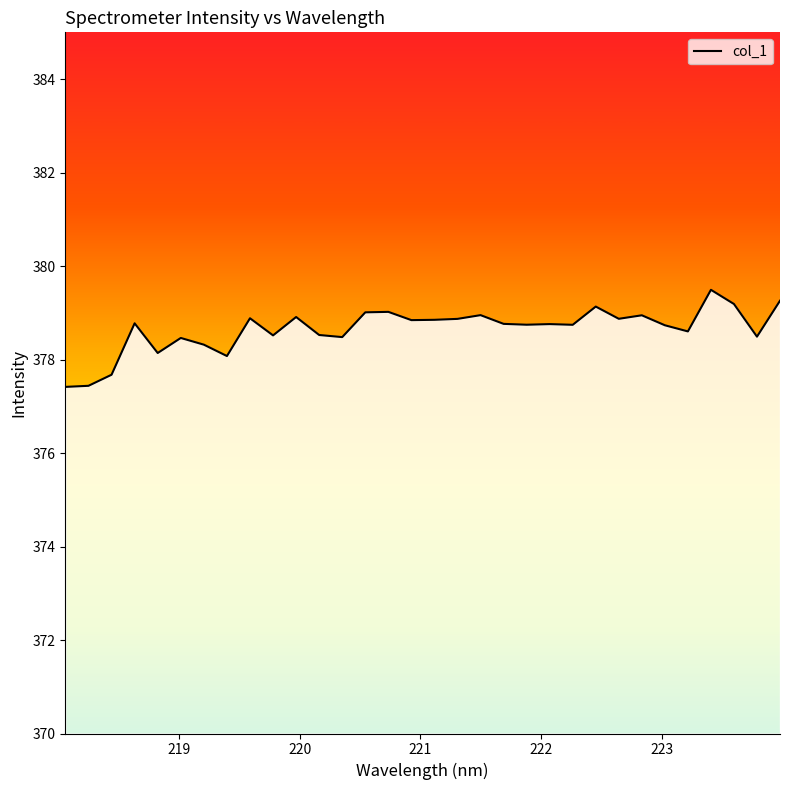

What is the difference between the maximum and minimum values?

2.1